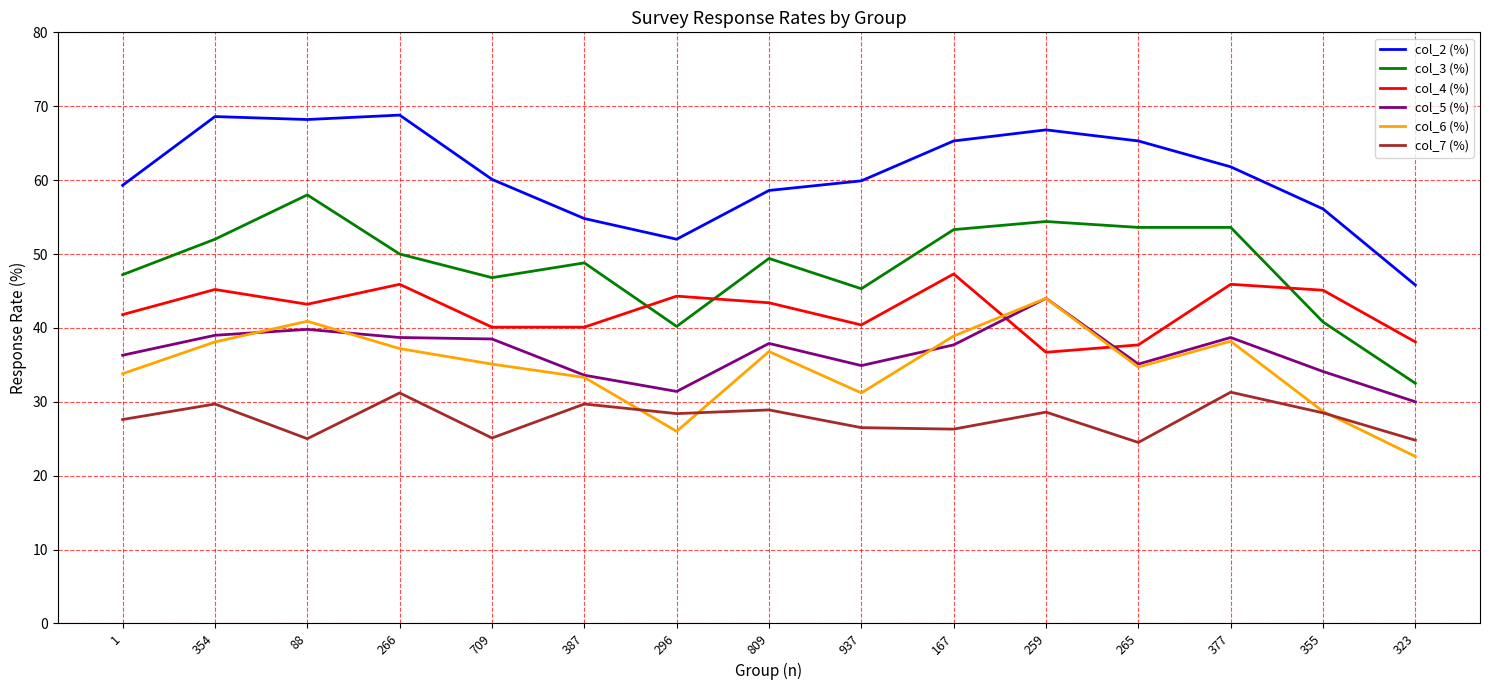

At how many categories does at least one series exceed 53?

13